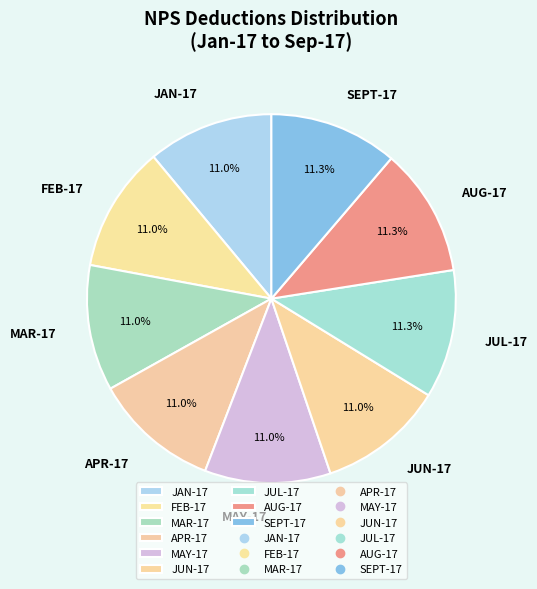

Does any single category account for the majority?

No